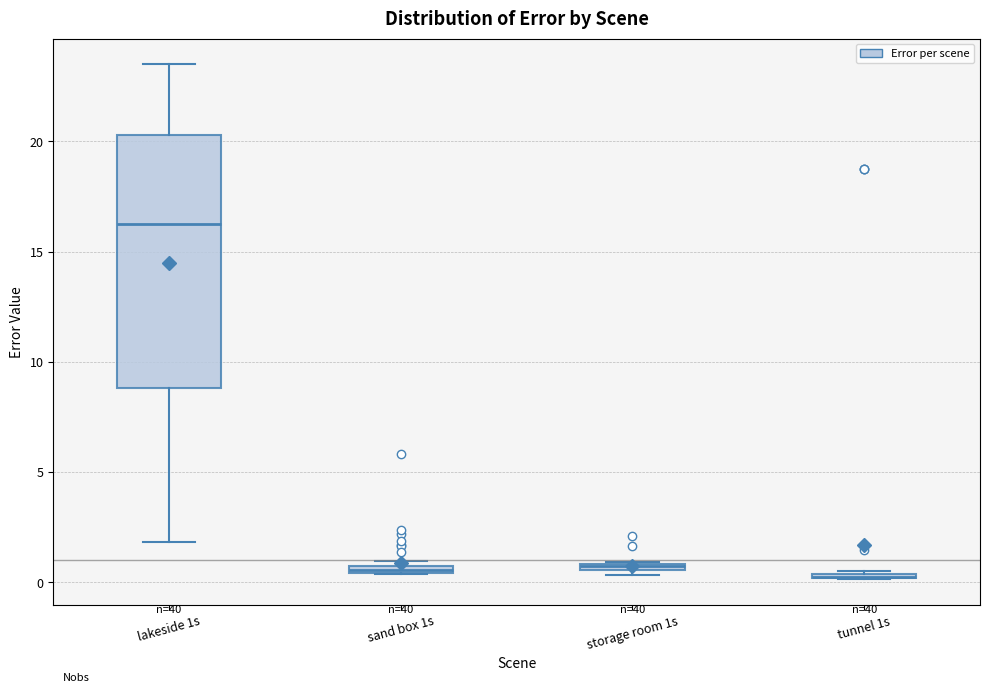

Where is the upper edge of the box for sand box 1s on the y-axis? The values are not printed on the chart, so give them approximately, as read against the axis.

1.0